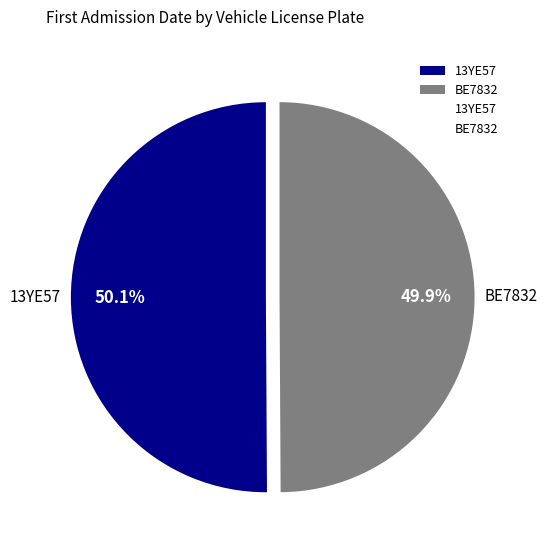

How many slices are in this pie chart?

2